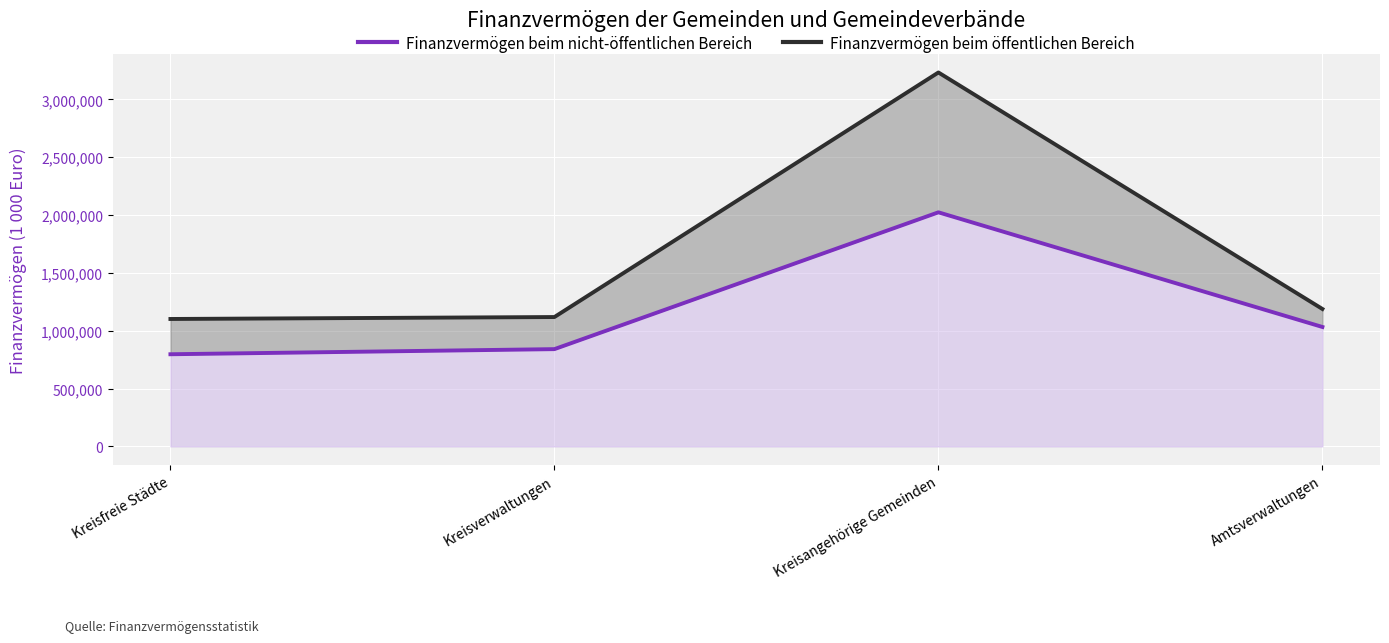

True or false: Finanzvermögen beim nicht-öffentlichen Bereich and Finanzvermögen beim öffentlichen Bereich intersect in this chart.

False